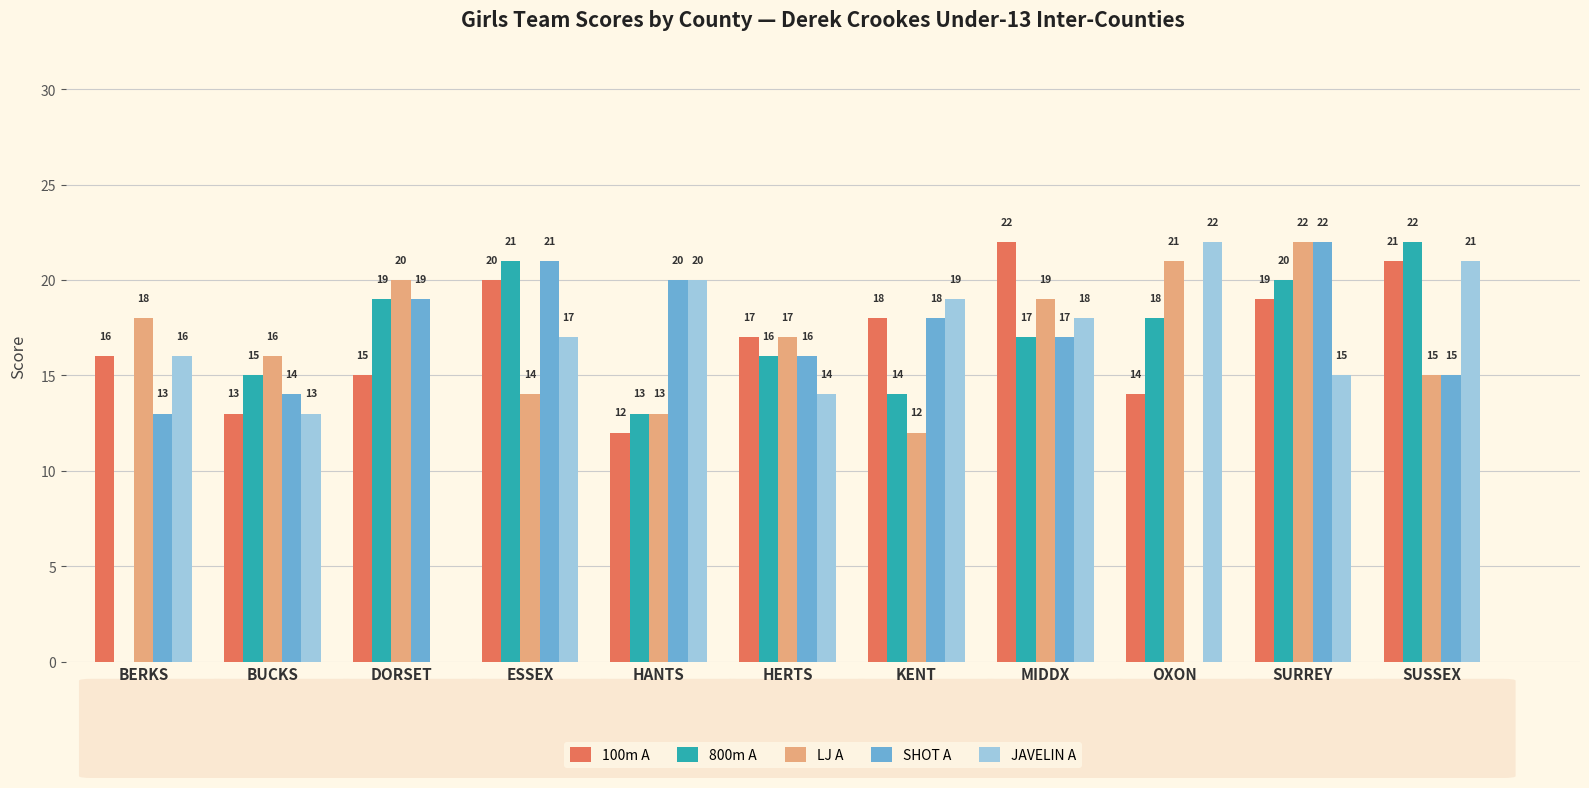

Read the JAVELIN A value at BERKS.

16